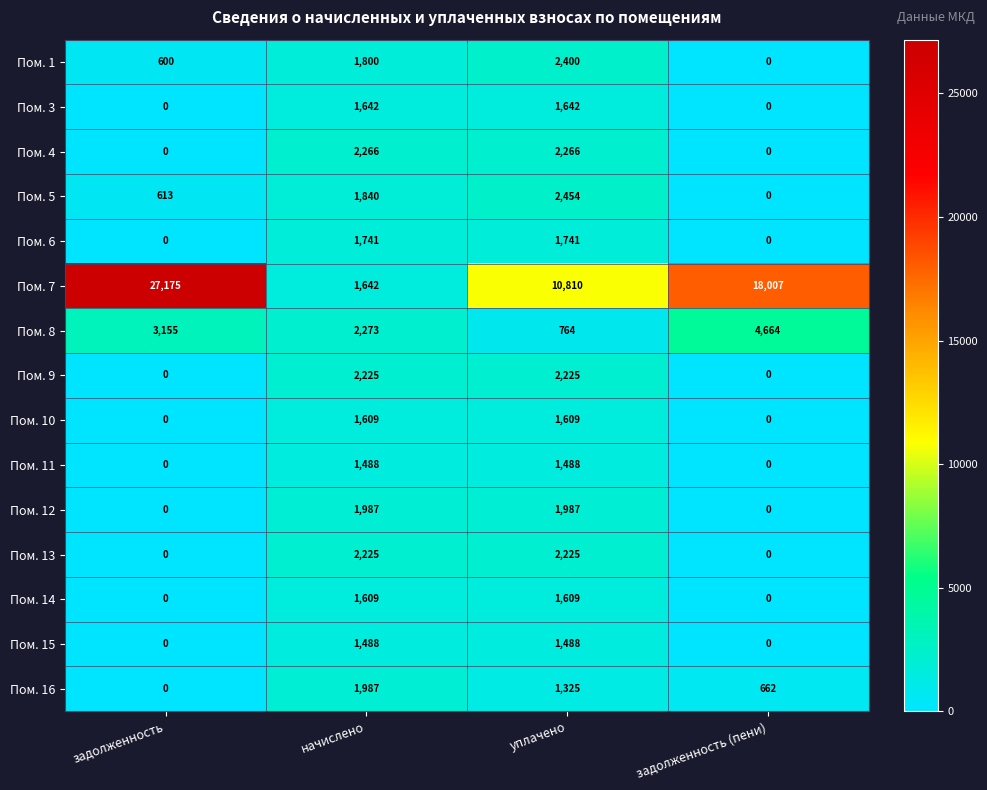

Which label corresponds to the largest value in the chart?

задолженность